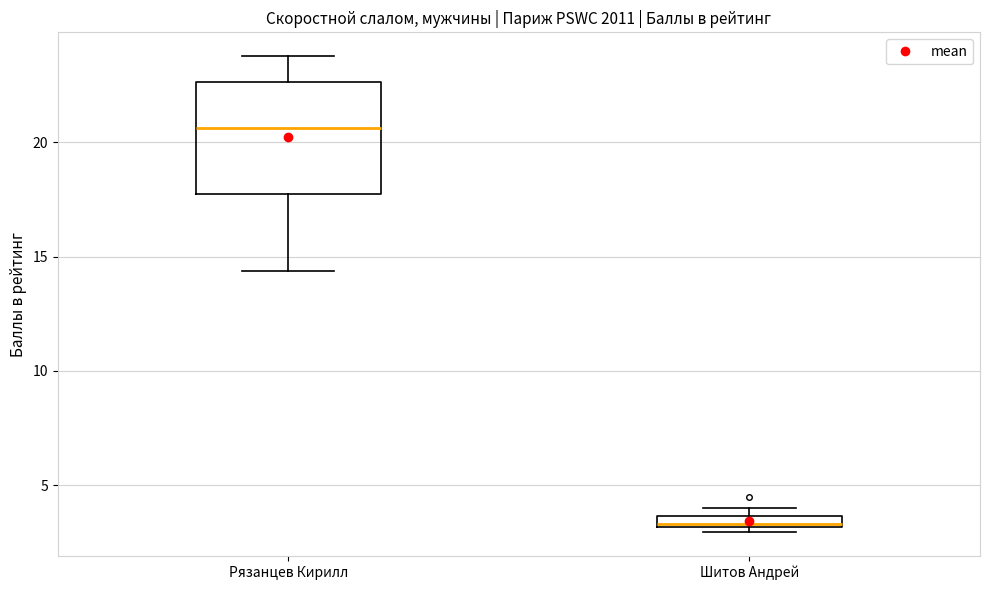

Where is the lower edge of the box for Шитов Андрей on the y-axis? The values are not printed on the chart, so give them approximately, as read against the axis.

3.0